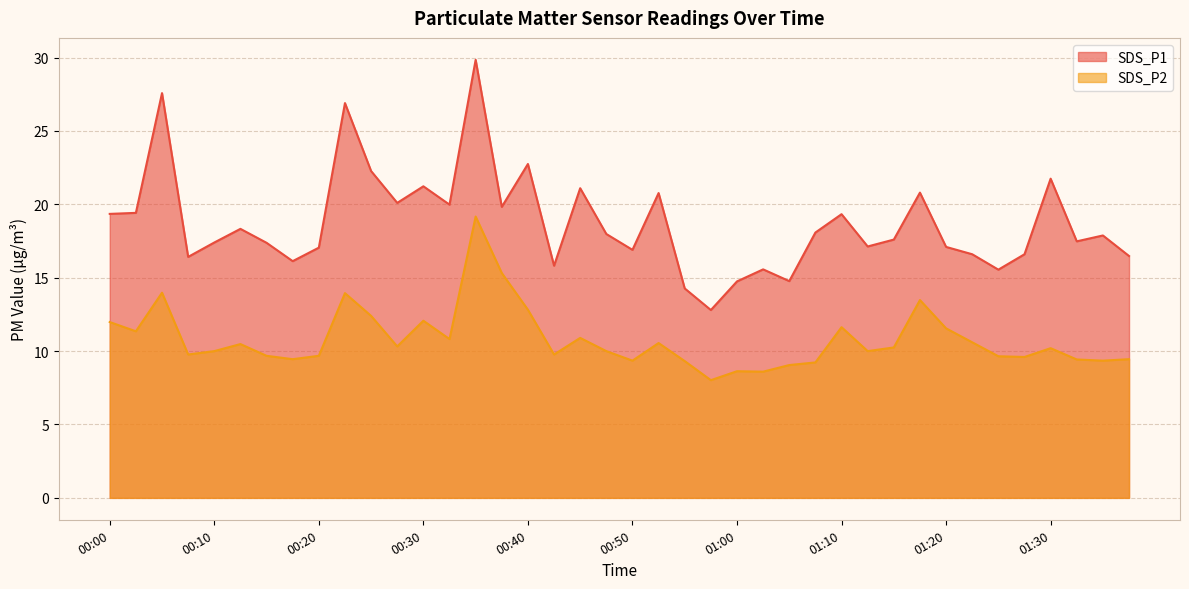

Which series changed the most between 00:47 and 01:37?

SDS_P1